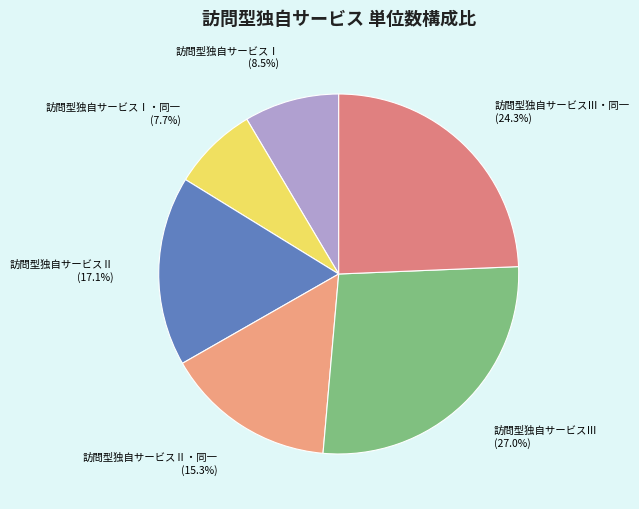

To the nearest percent, what is the combined percentage of 訪問型独自サービスⅢ・同一 and 訪問型独自サービスⅠ・同一?

32%